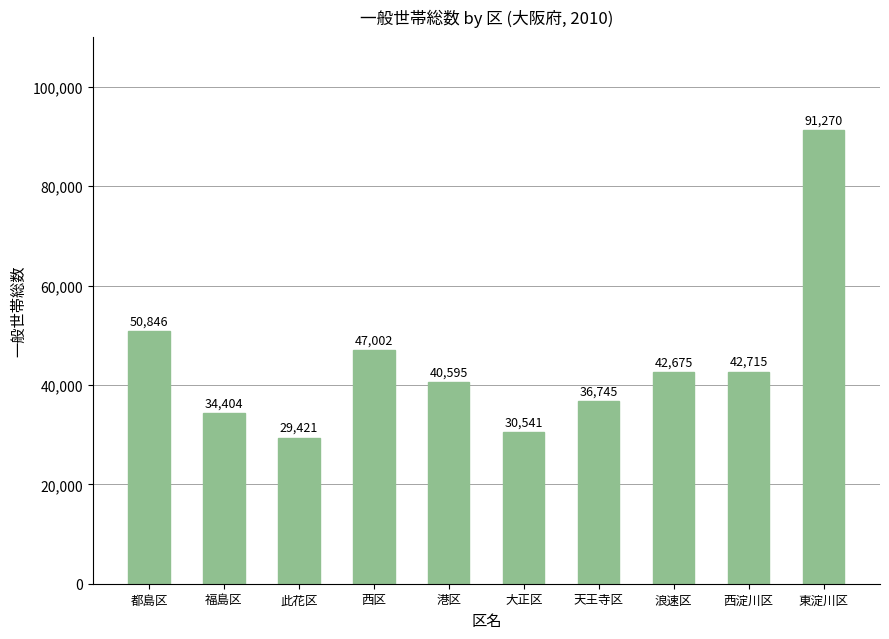

What is the greatest value displayed?

91270